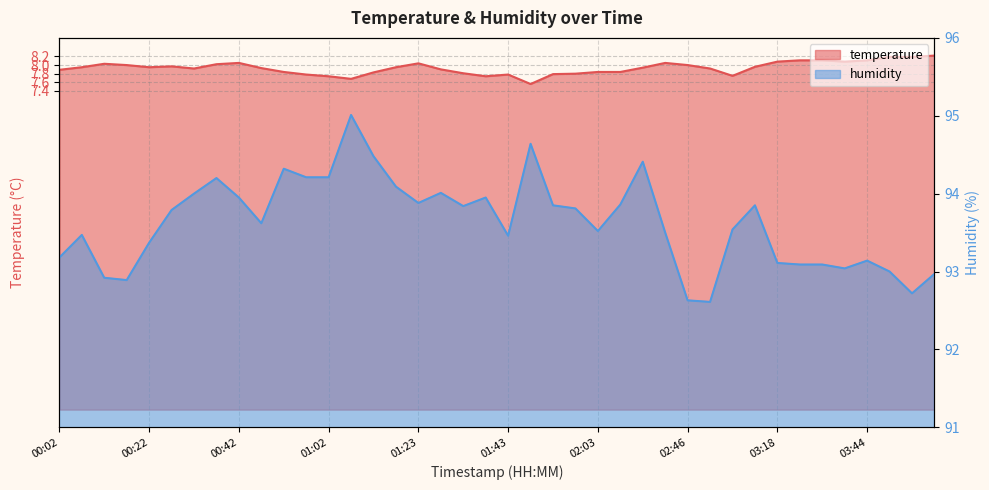

Where does the humidity series first go above 93?

00:02